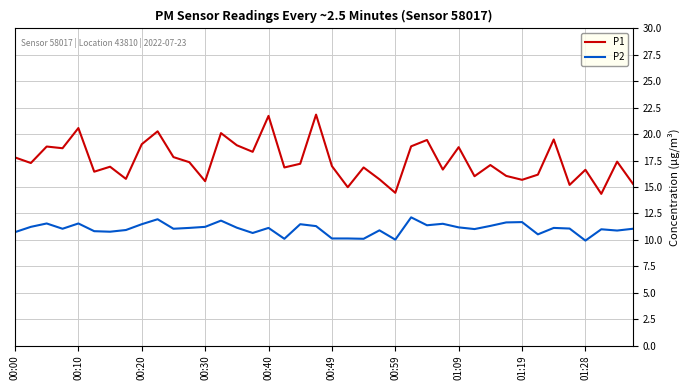

Which series has the largest range (max minus min)?

P1